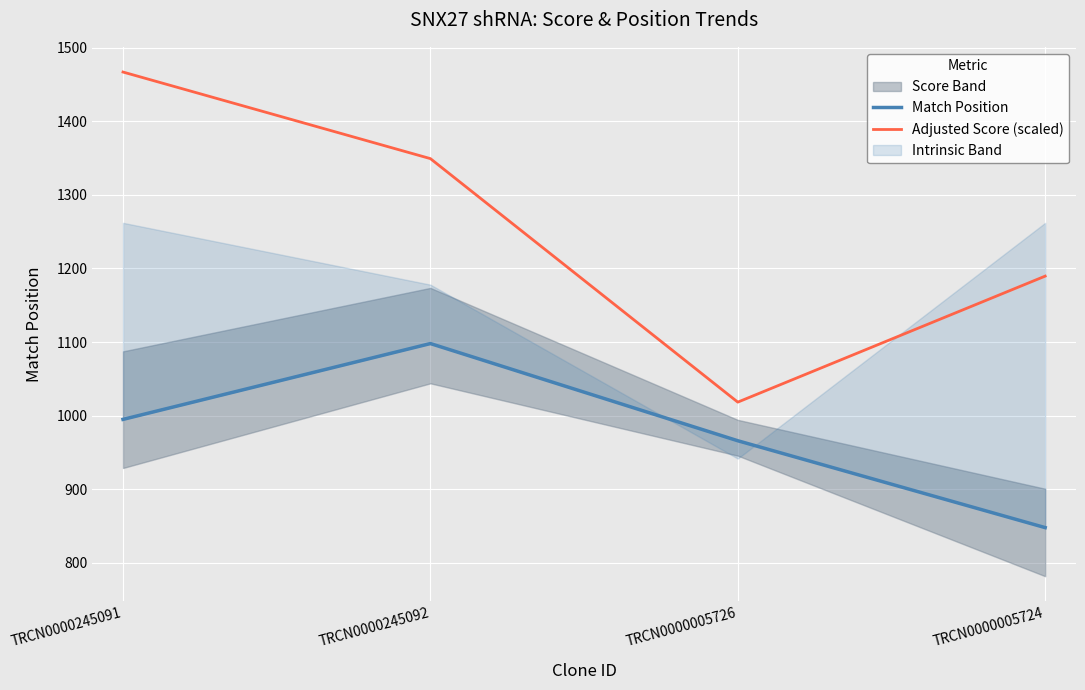

What is the value of the Adjusted Score (scaled) point at the 2nd from the left?

1349.2